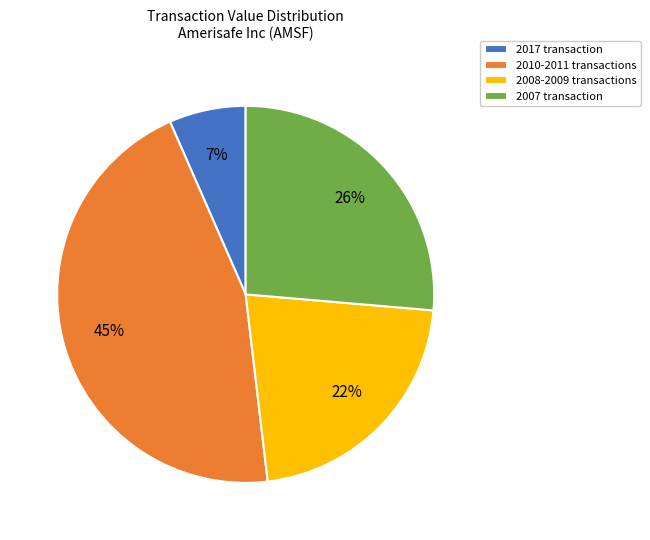

Count the number of slices in the pie.

4